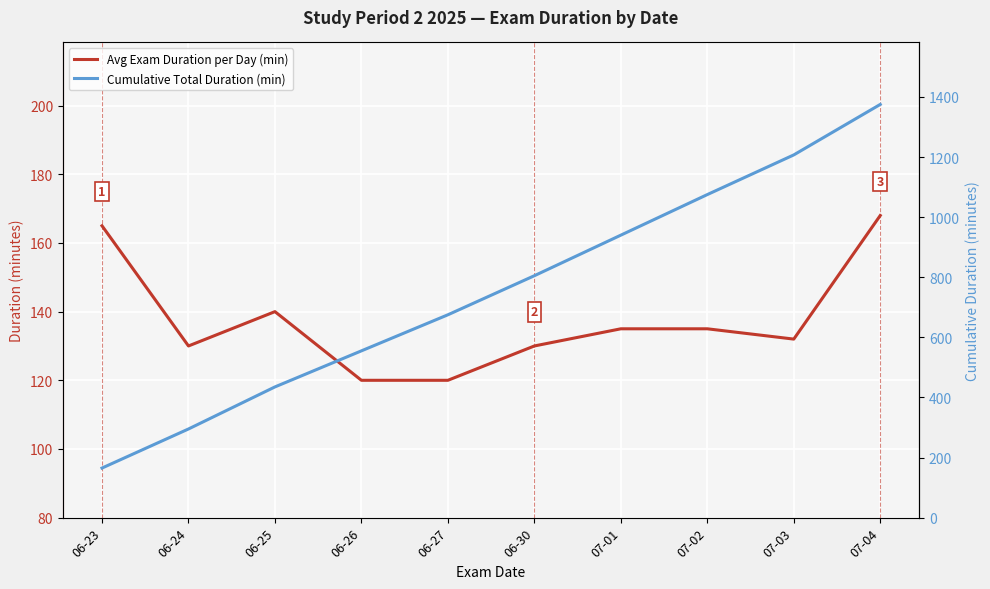

What are all the series names shown in the legend?

Avg Exam Duration per Day (min), Cumulative Total Duration (min)